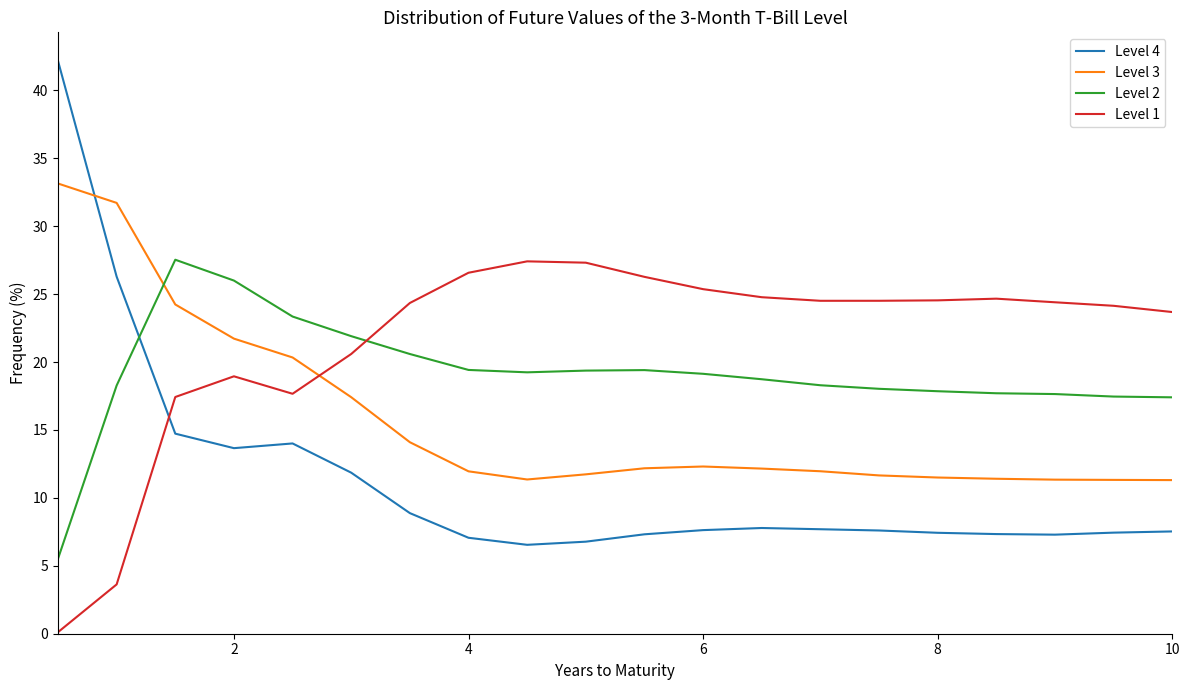

Which series has the largest range (max minus min)?

Level 4